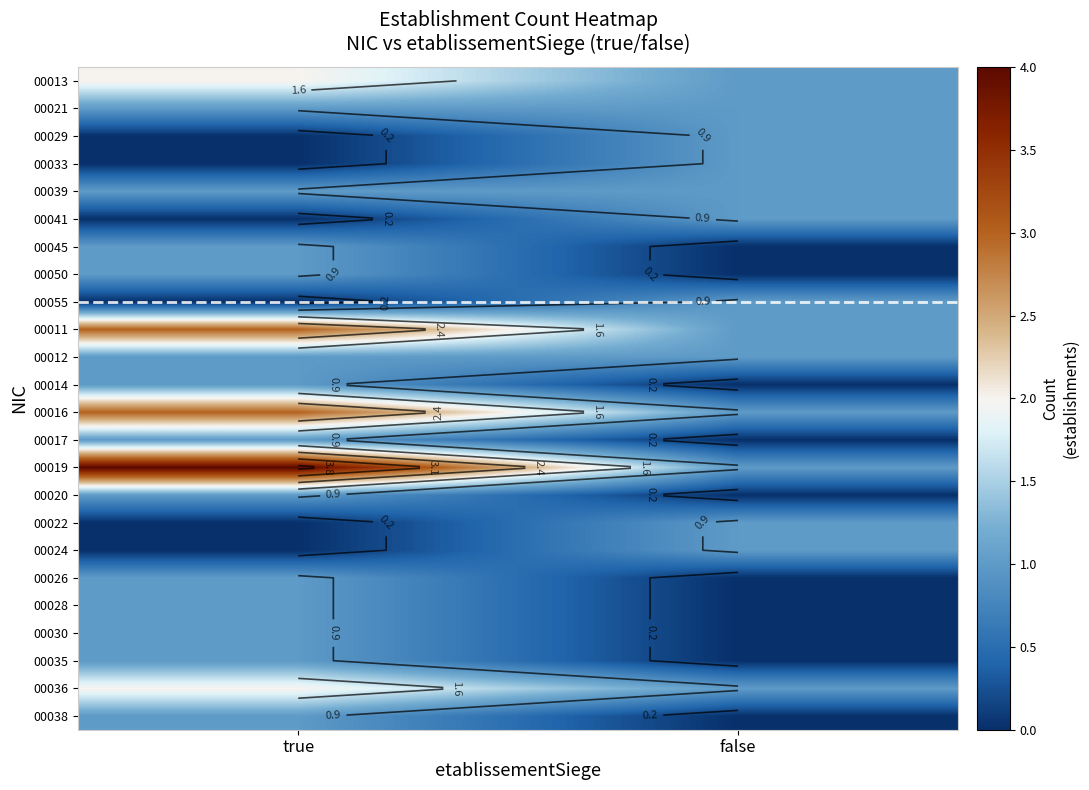

Which category has the lowest value across all series?

true